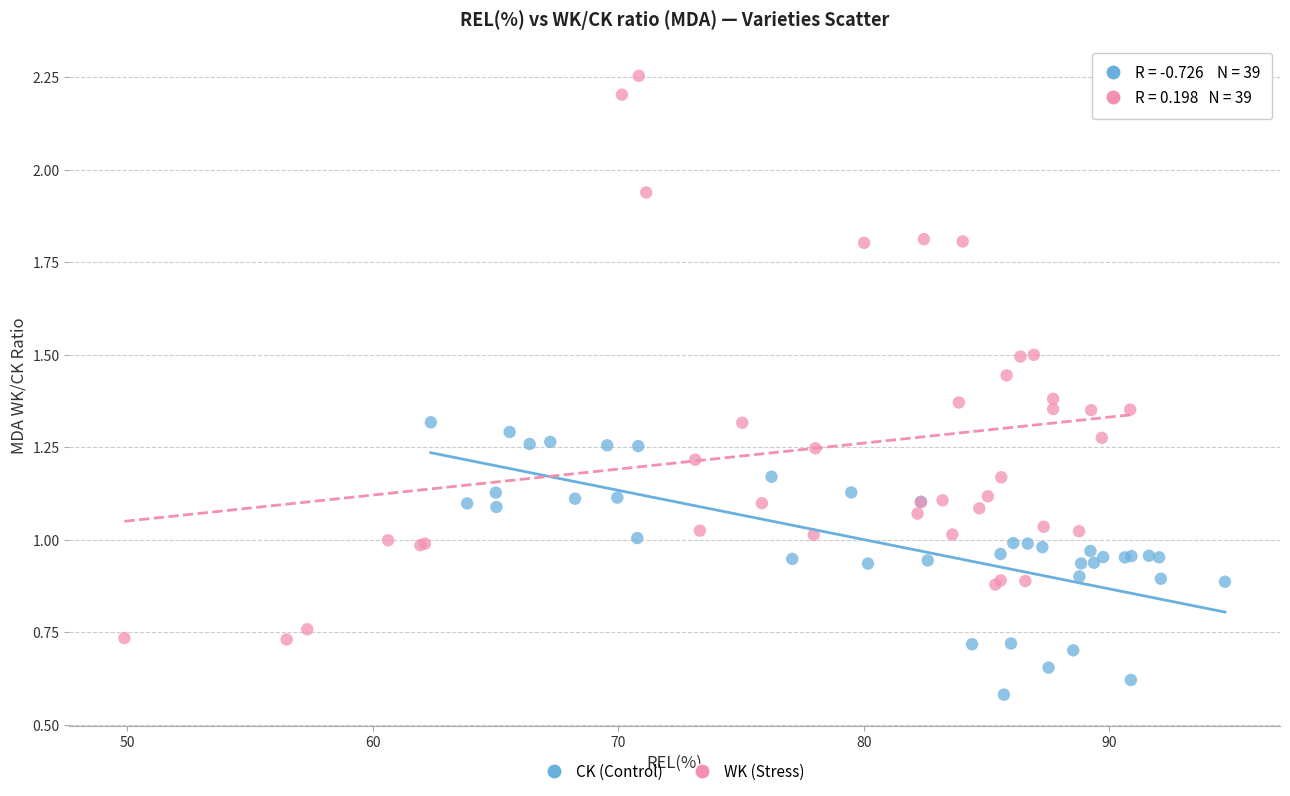

Which series has the largest Y range (max minus min)?

WK (Stress)